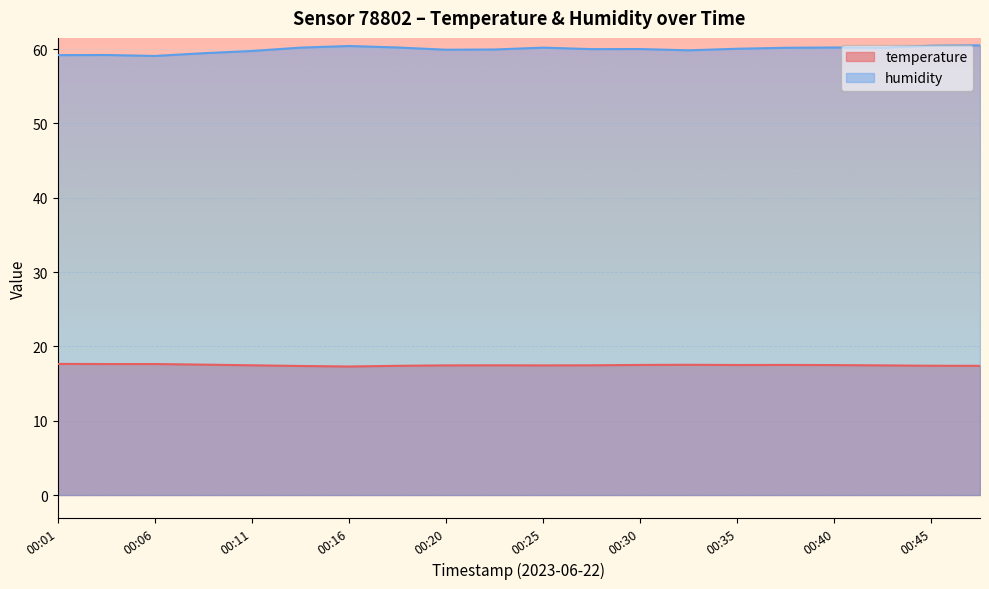

Where is humidity nearest to the value 59?

00:06